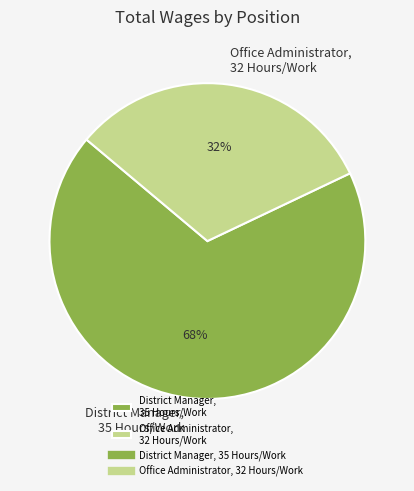

Which slice is the largest?

District Manager, 35 Hours/Work